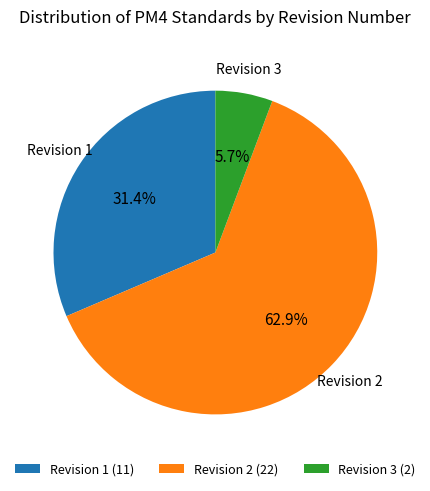

To the nearest percent, what is the combined percentage of Revision 1 and Revision 2?

94%